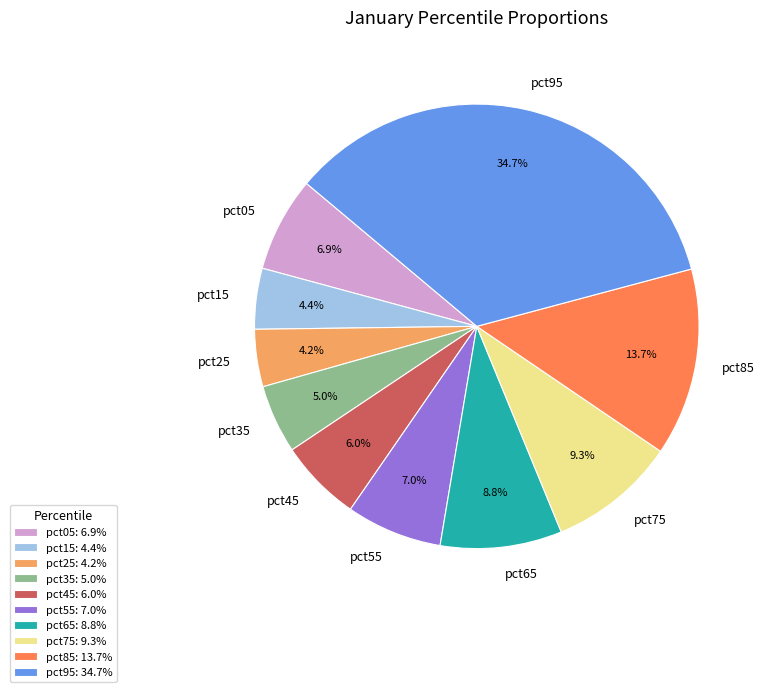

Which has a higher value, pct75 or pct45?

pct75